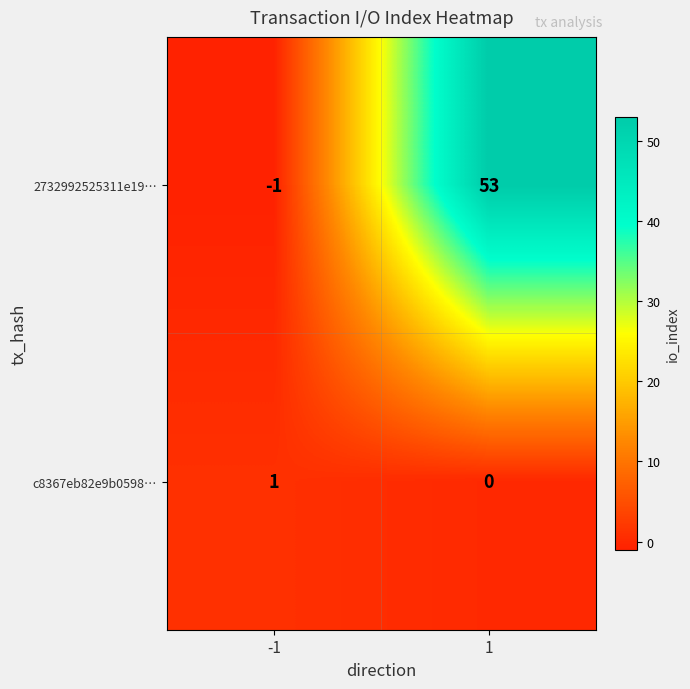

Which series has the widest spread of values?

2732992525311e19…